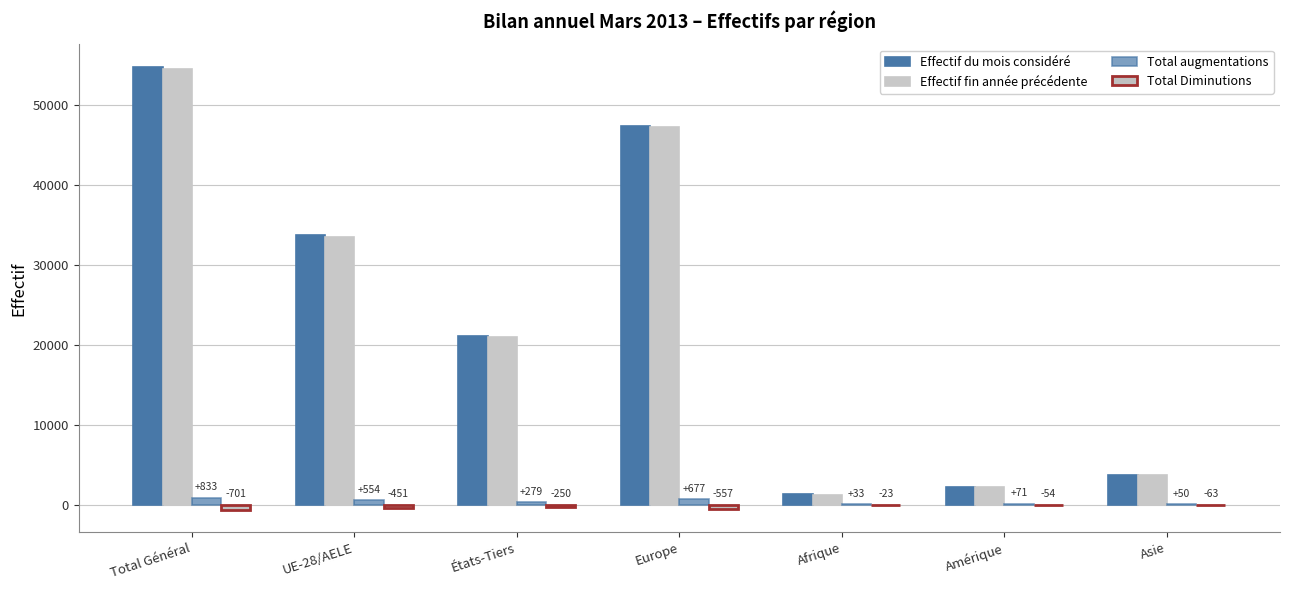

Rank the categories by Total augmentations value from lowest to highest.

Afrique, Asie, Amérique, États-Tiers, UE-28/AELE, Europe, Total Général